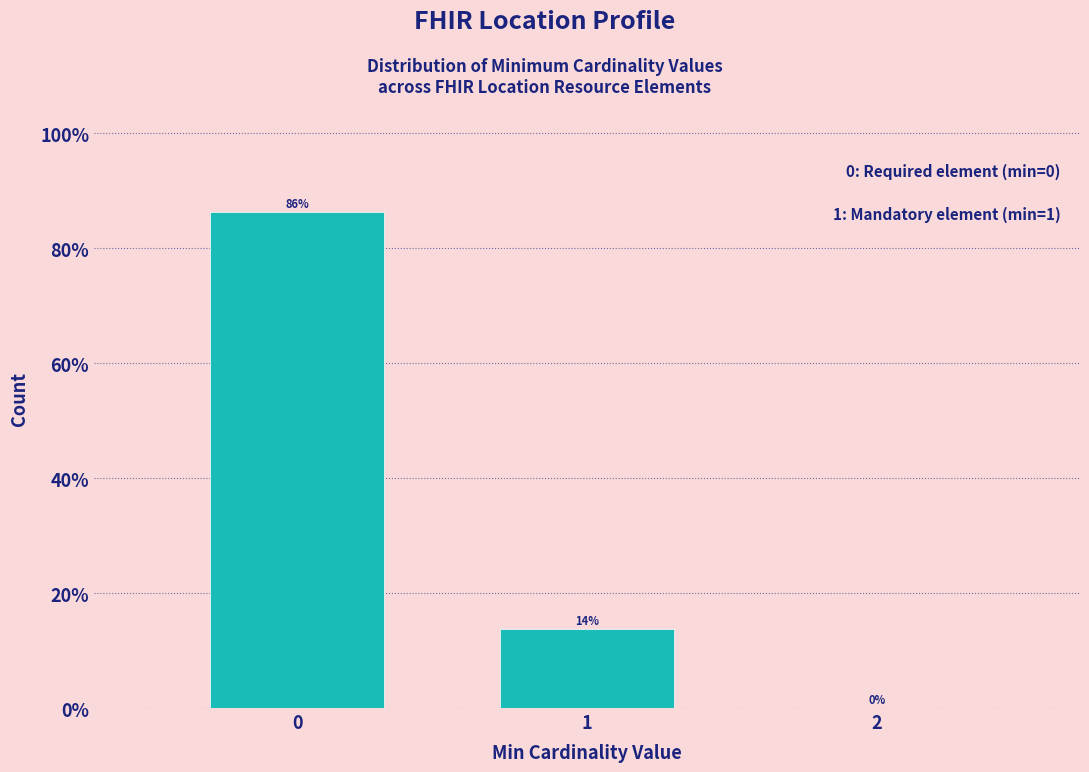

What value does the data have at 0?

86.3